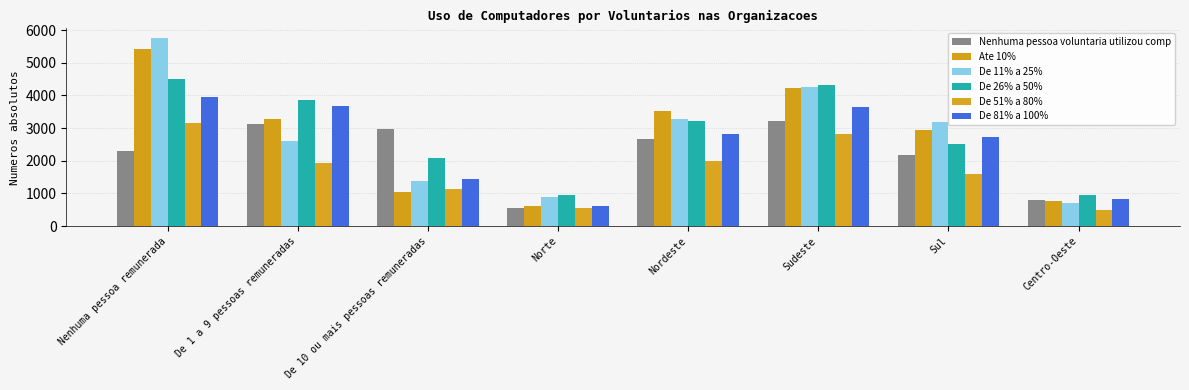

Is the value of De 51% a 80% at Sul greater than the value of Ate 10% at Sudeste?

No